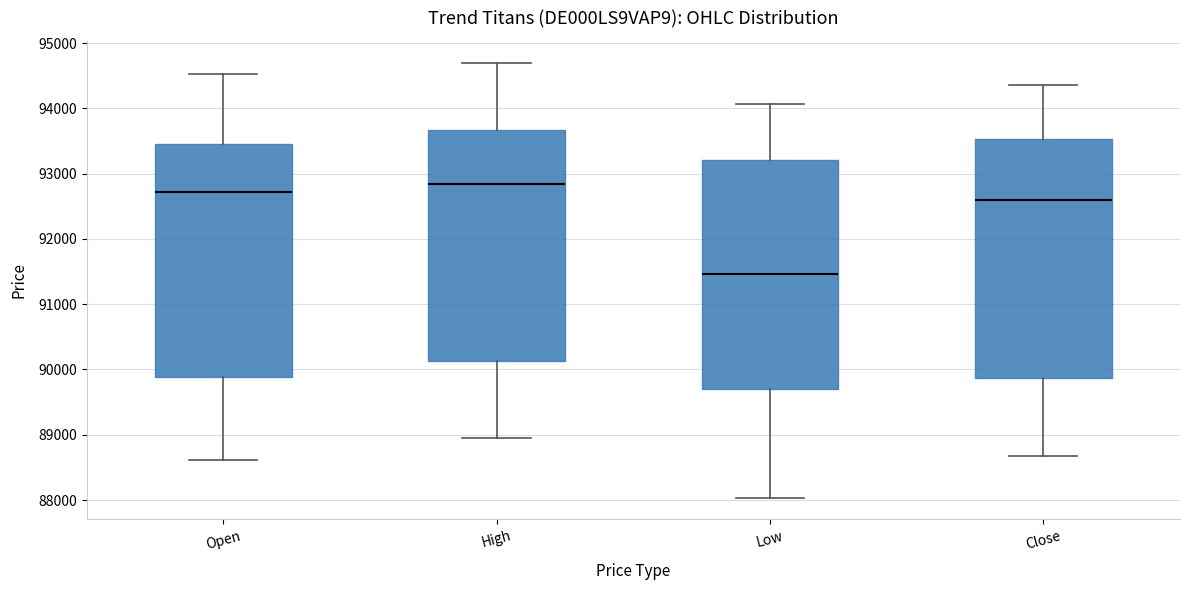

Reading left to right, read every box against the y-axis: the position of its median line, the range the box covers, and the ends of its whiskers. The values are not printed on the chart, so give them approximately, as read against the axis.

Open: median 92700, box 89900 to 93500, whiskers 88600 to 94500
High: median 92800, box 90100 to 93700, whiskers 89000 to 94700
Low: median 91500, box 89700 to 93200, whiskers 88000 to 94100
Close: median 92600, box 89900 to 93500, whiskers 88700 to 94400